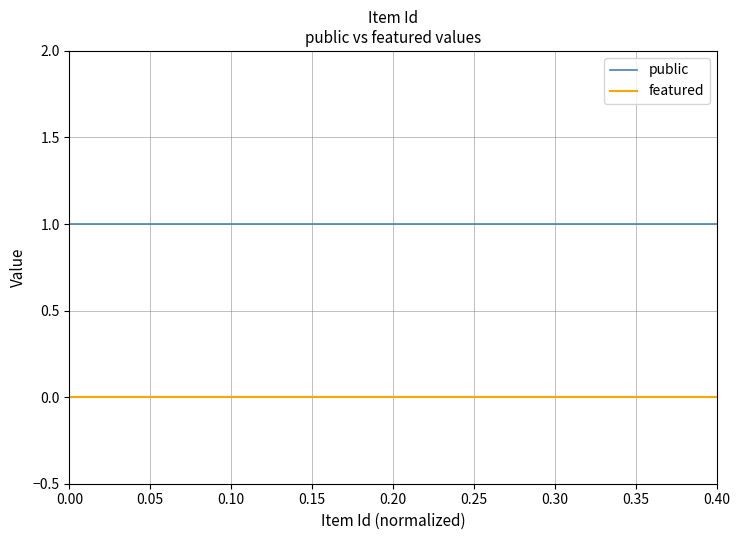

Rank the series by their maximum value, from highest to lowest.

public, featured